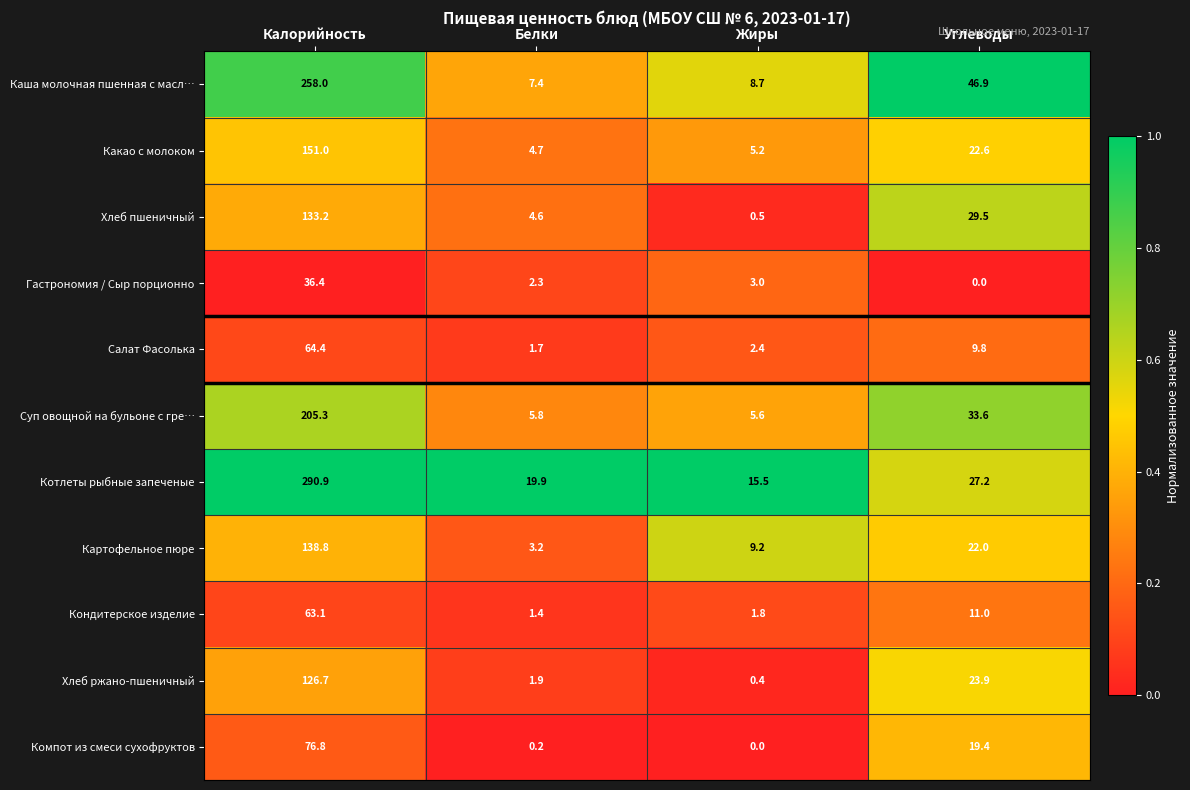

Which series has the largest total across all categories?

Котлеты рыбные запеченые